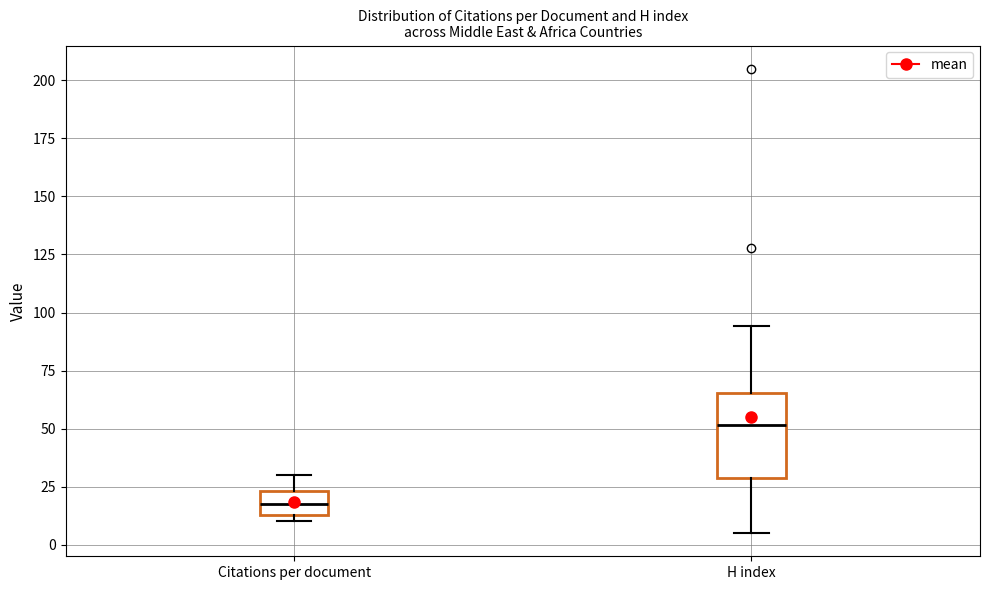

Comparing the boxes themselves (not the whiskers), which one is the tallest?

H index